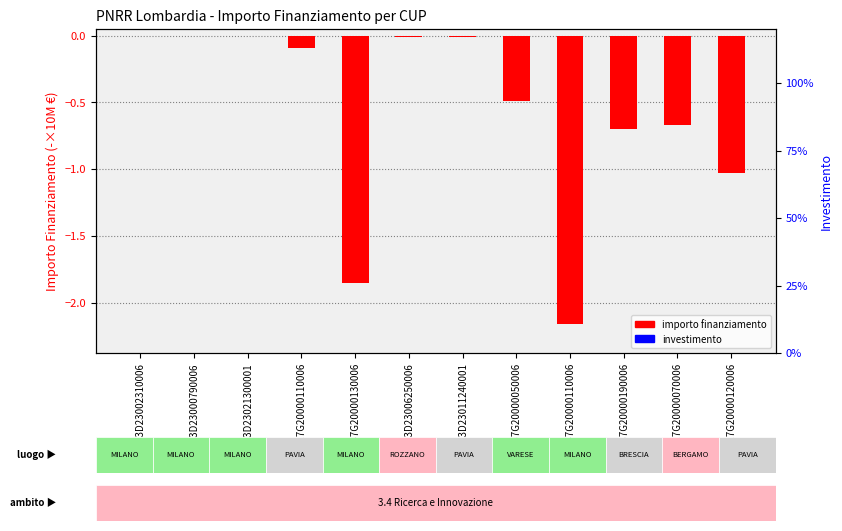

Rank the categories by value from lowest to highest.

F47G20000110006, F47G20000130006, F17G20000120006, F87G20000190006, F17G20000070006, F37G20000050006, F17G20000110006, H53D23011240001, H53D23006250006, H53D23002310006, D53D23000790006, D53D23021300001